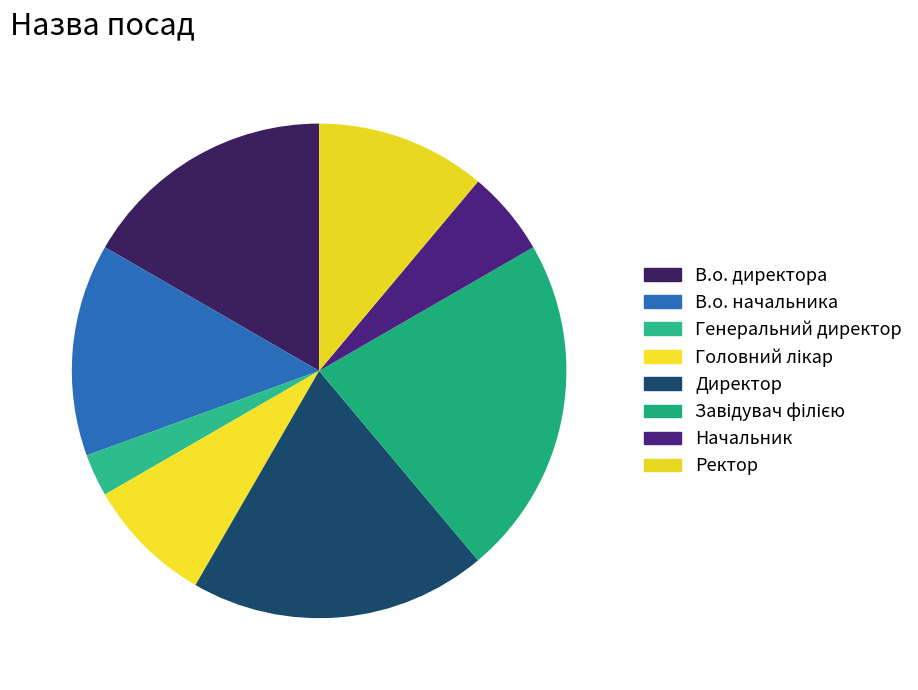

Between Ректор and Директор, which is larger?

Директор